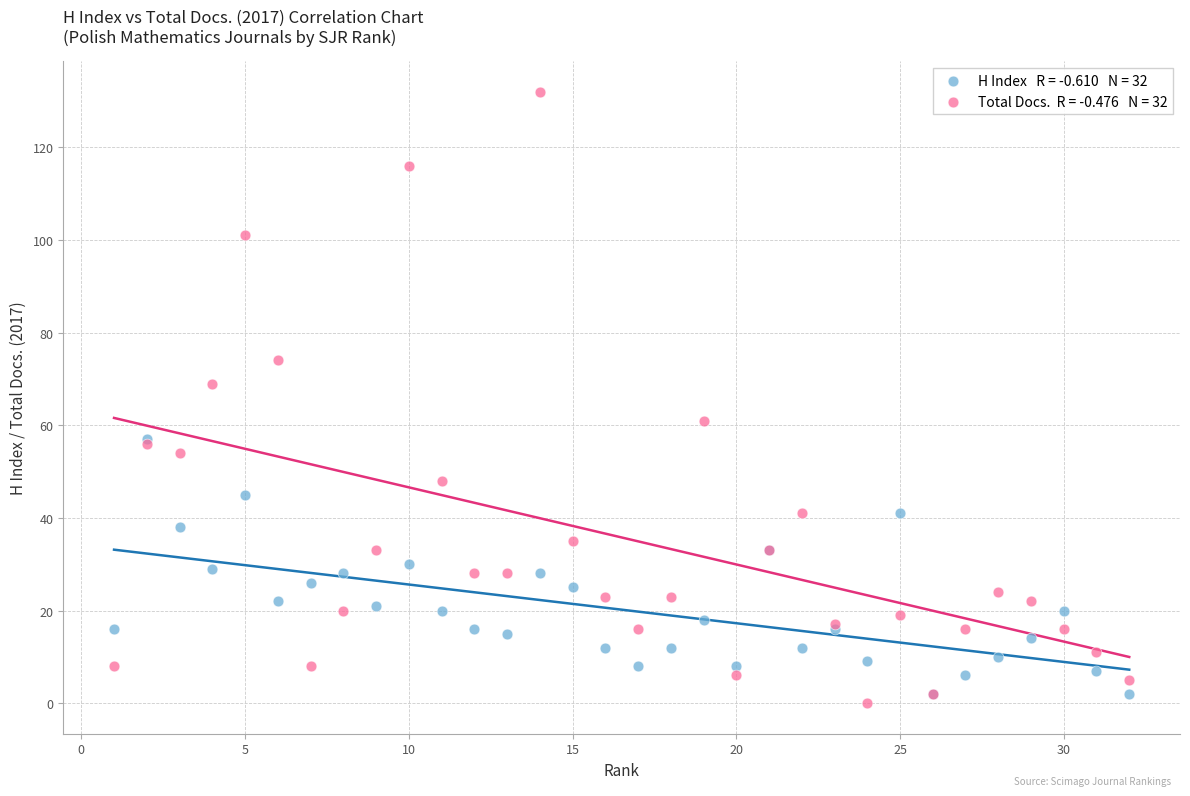

Across all series, what Y value is closest to 66?

69